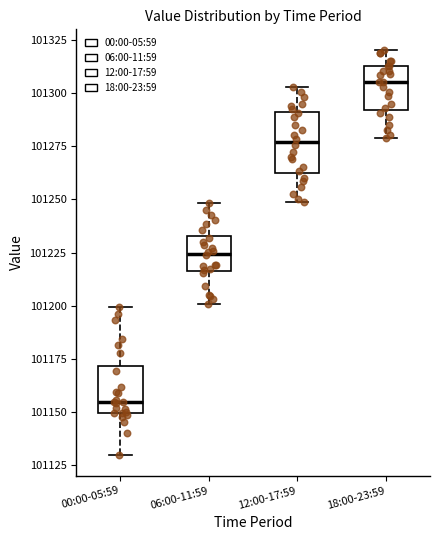

Comparing the boxes themselves (not the whiskers), which one is the tallest?

12:00-17:59